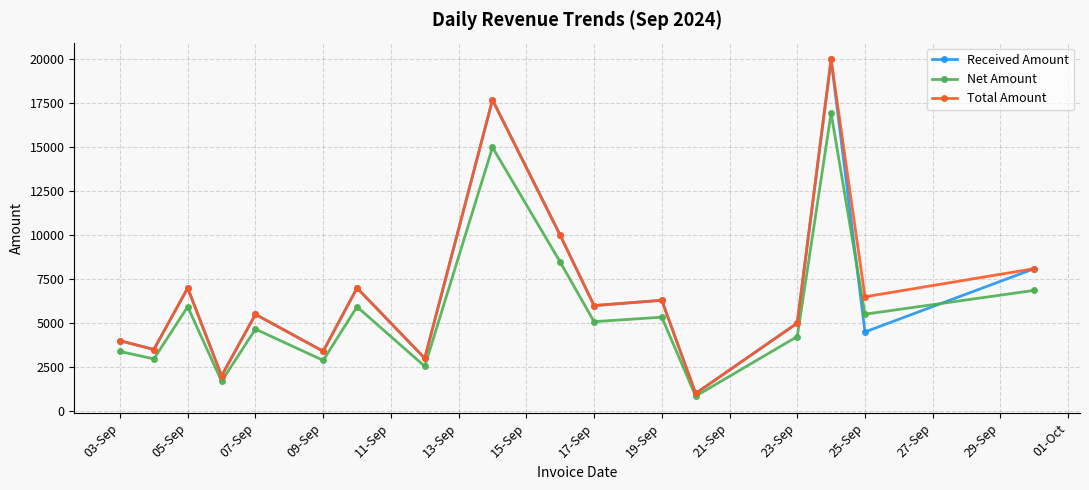

True or false: Received Amount has more than 2 points higher than both neighbors.

True